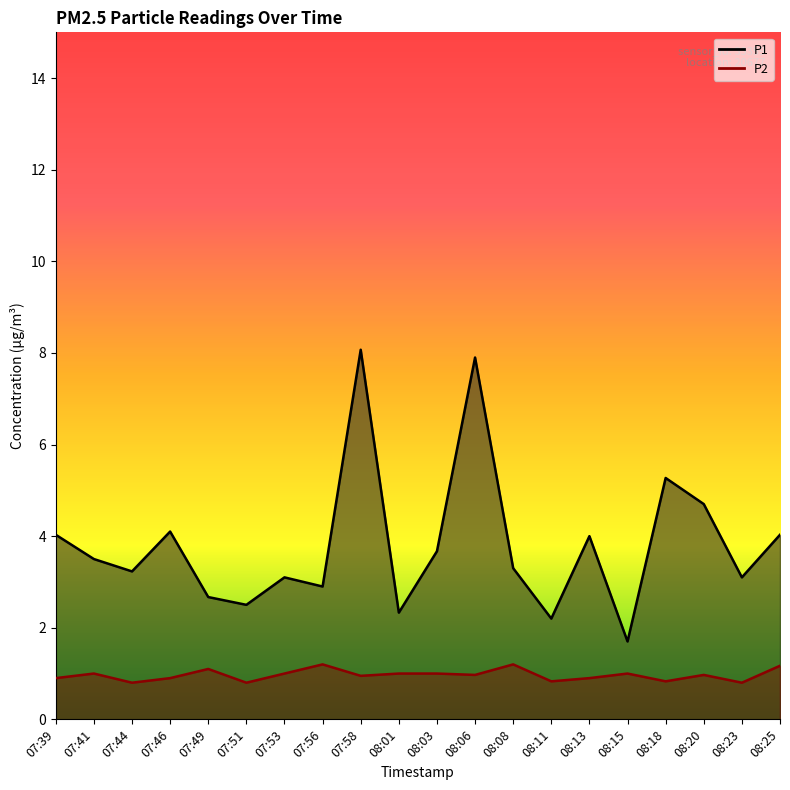

Where is the first local maximum for P1?

07:46